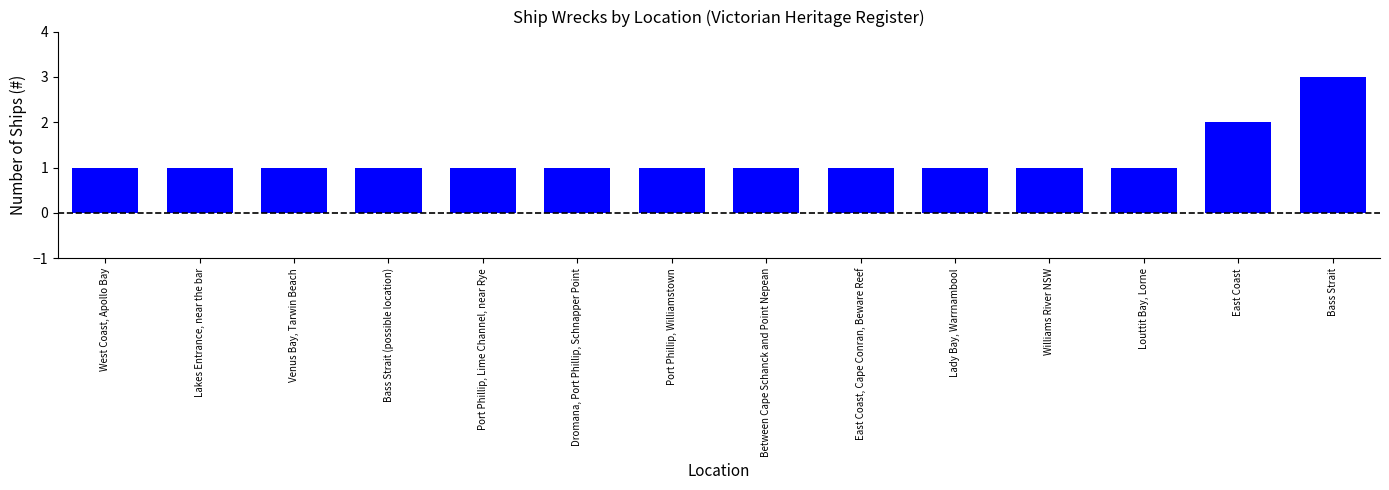

What is the difference between the second highest and minimum values?

1